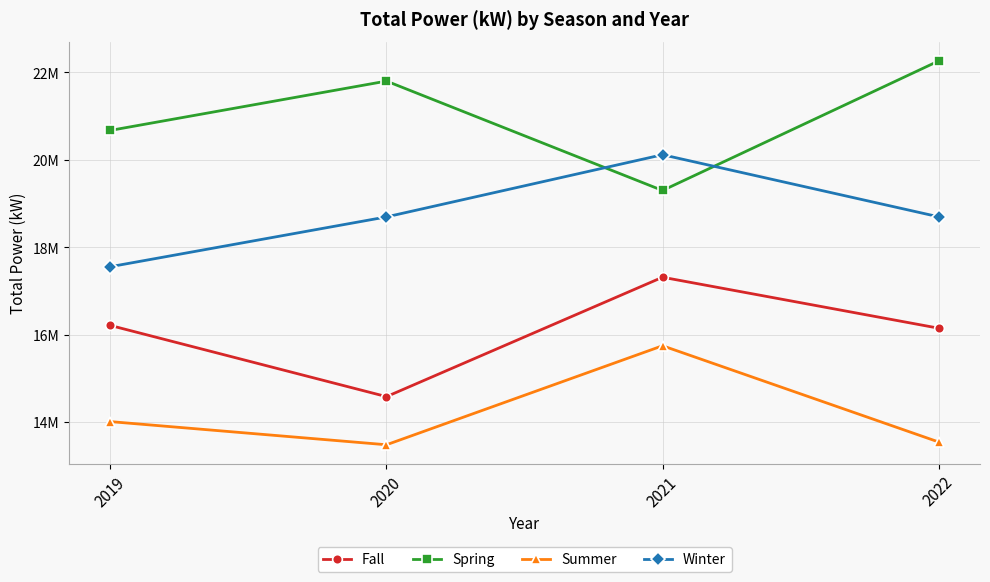

Reading left to right, extract all data points from this chart.

Fall: 16208235.3	14579020.9	17312532.9	16146082.9
Spring: 20673730.1	21802230.1	19297852.8	22262580.7
Summer: 14007196.6	13477338.7	15743657.6	13541461.7
Winter: 17554073.9	18693481.7	20116733.9	18695681.8